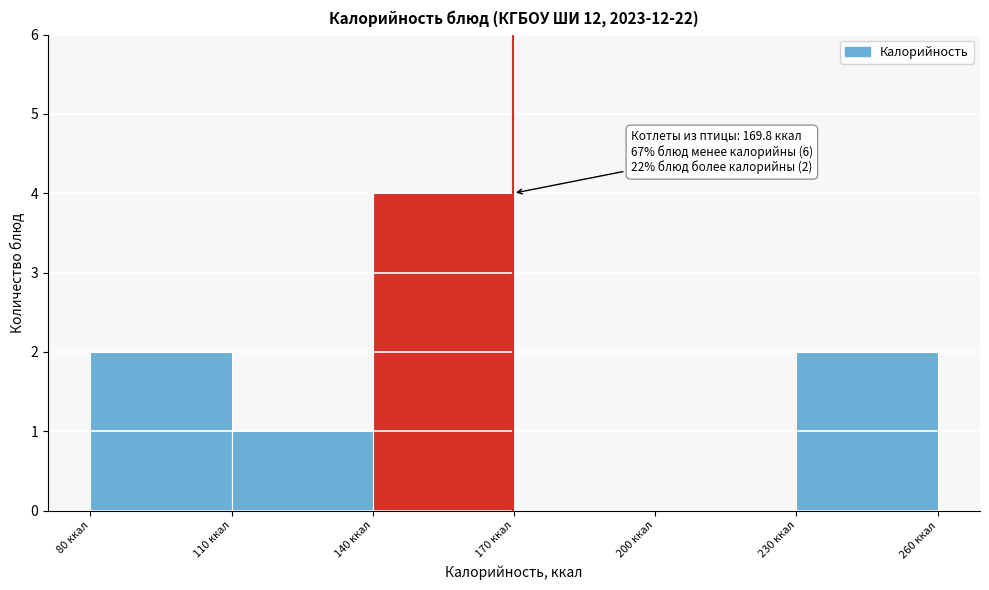

Over which range of the x-axis is the bar tallest?

140 to 170